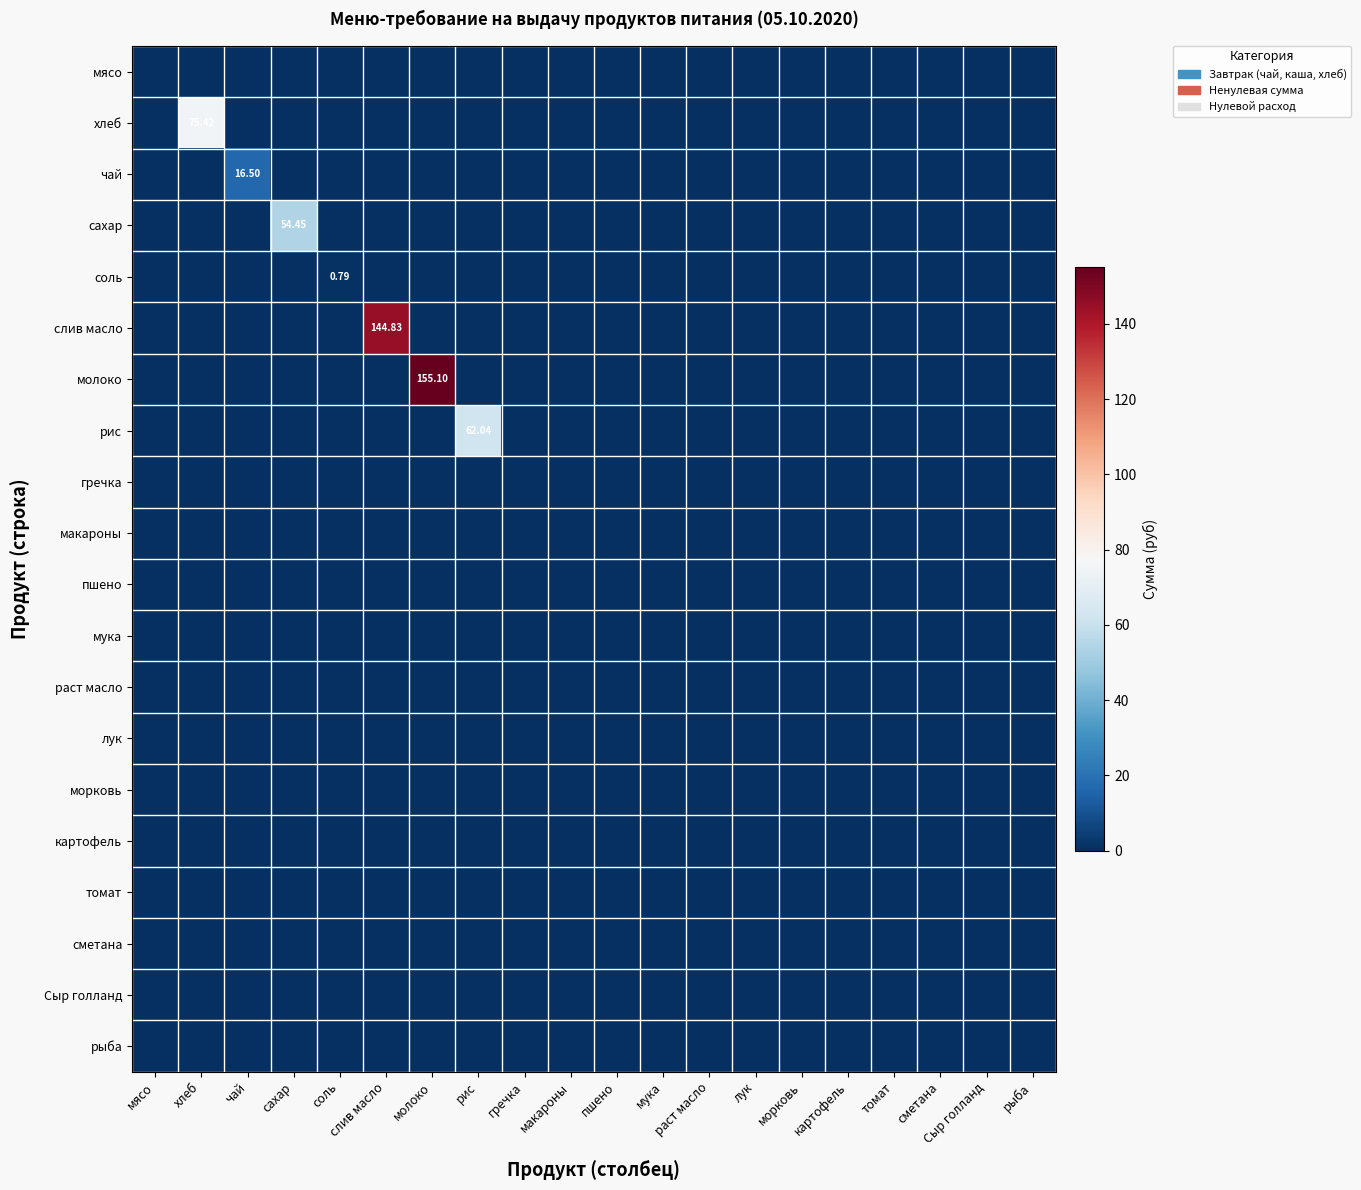

Which has a higher value, сахар or хлеб?

сахар